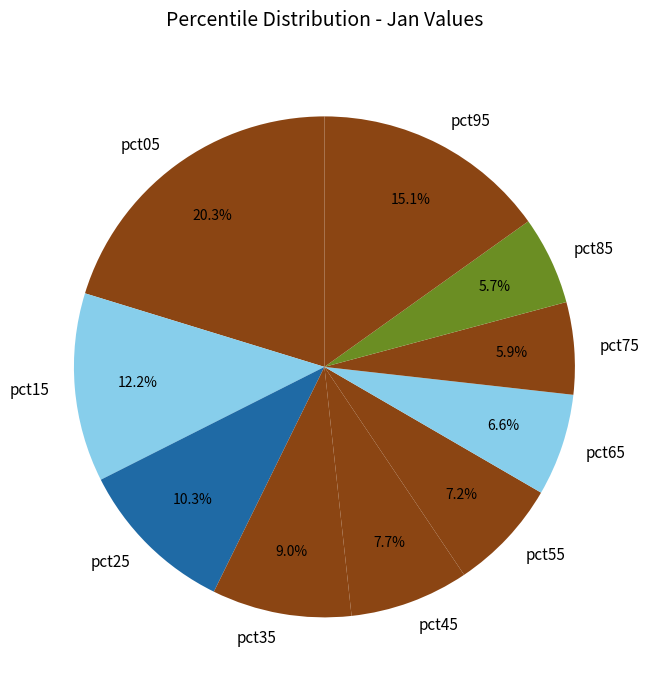

Is there a majority slice in this chart?

No